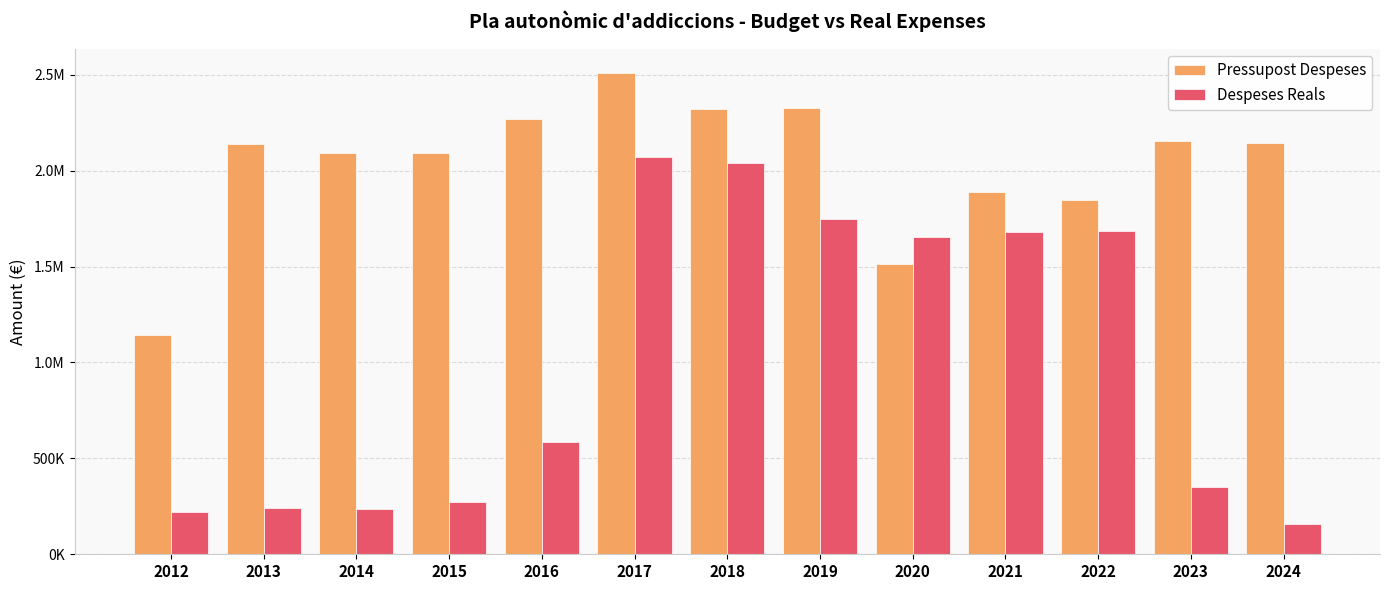

What are all the series names shown in the legend?

Pressupost Despeses, Despeses Reals